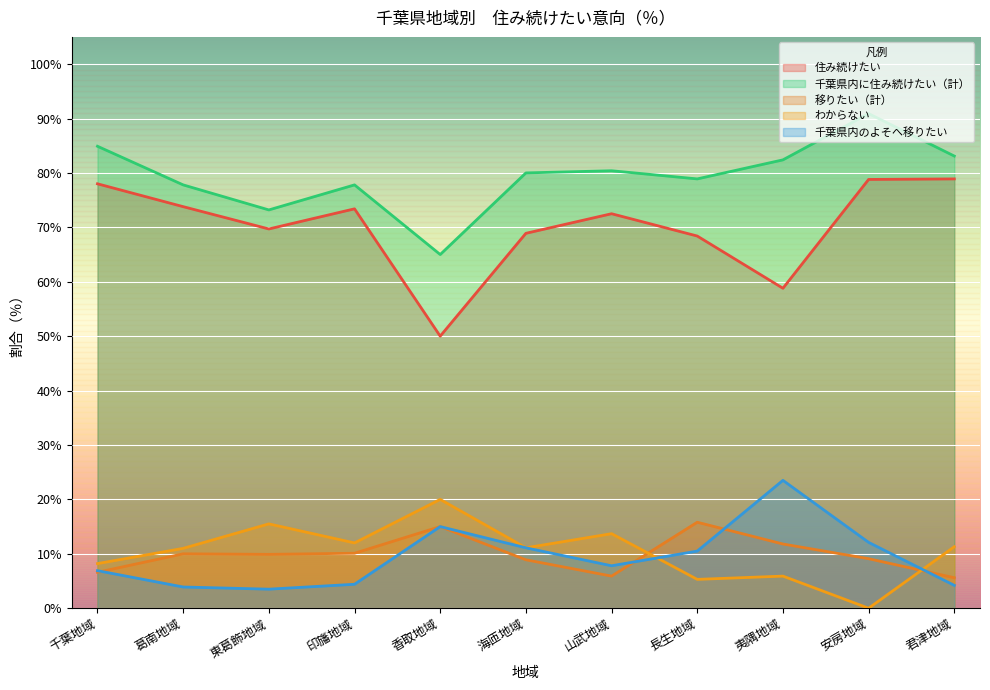

Between 山武地域 and 安房地域, which series saw the biggest shift?

わからない